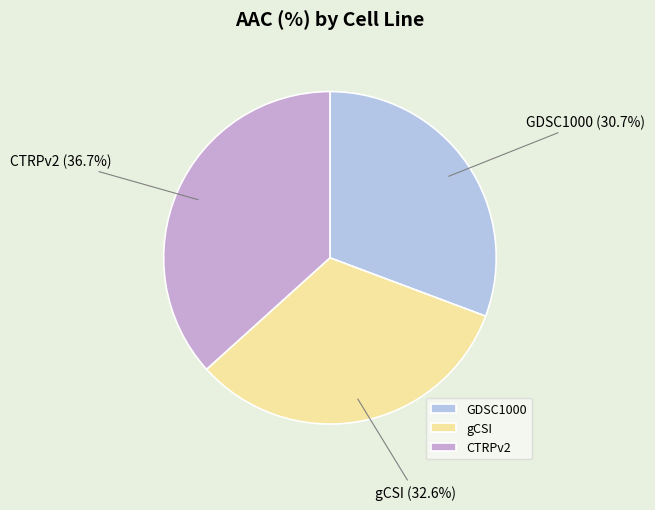

What percentage is the gCSI slice, to the nearest percent?

33%